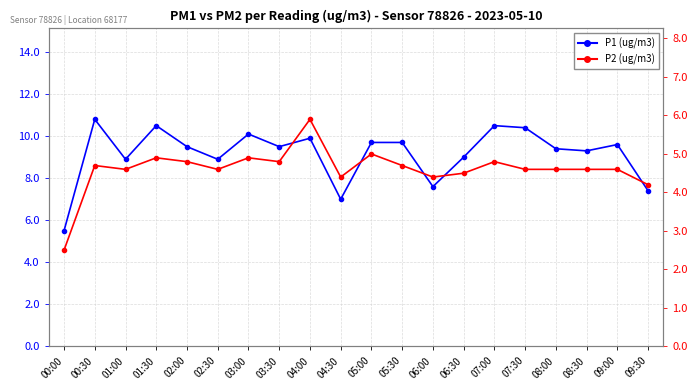

What is the difference between the maximum and second lowest values in the P2 (ug/m3) series?

1.7